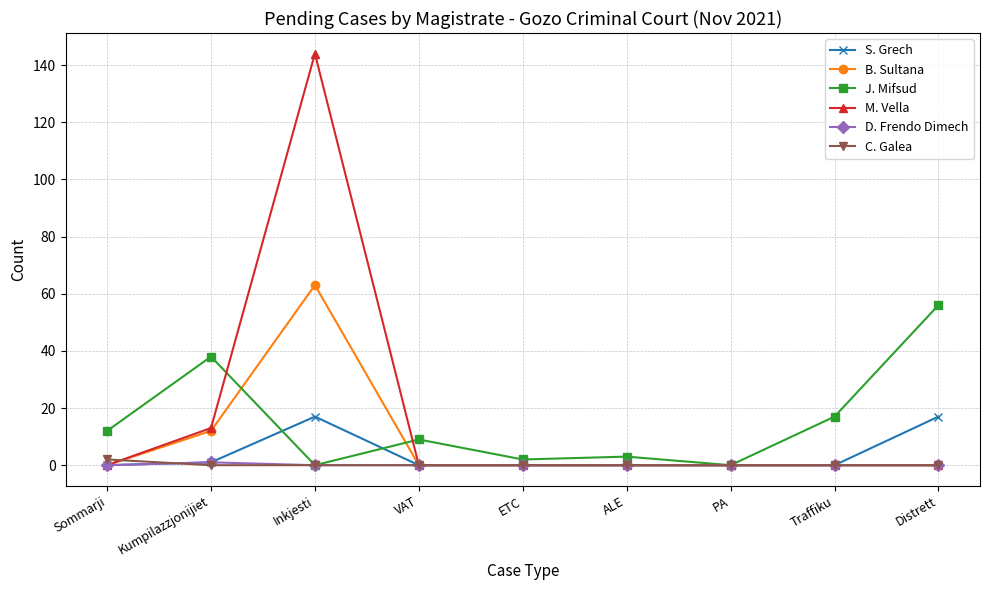

What is the maximum value for M. Vella?

144